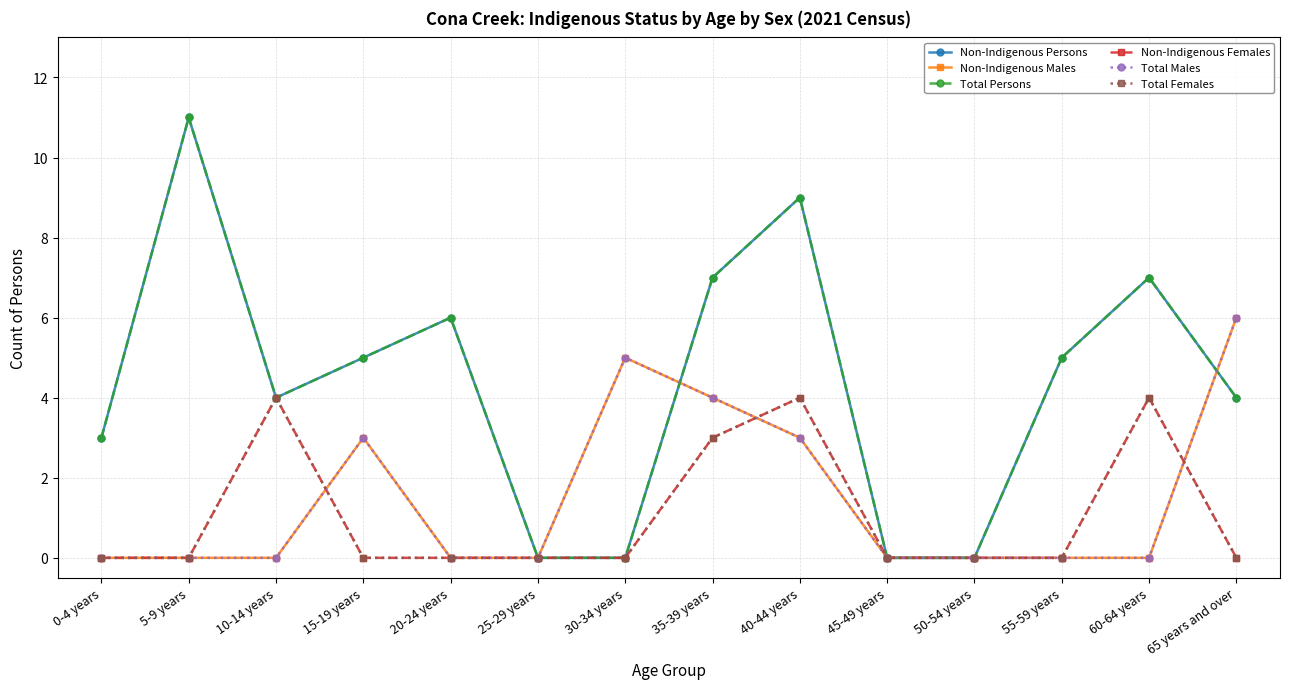

True or false: Total Females and Total Persons intersect in this chart.

False